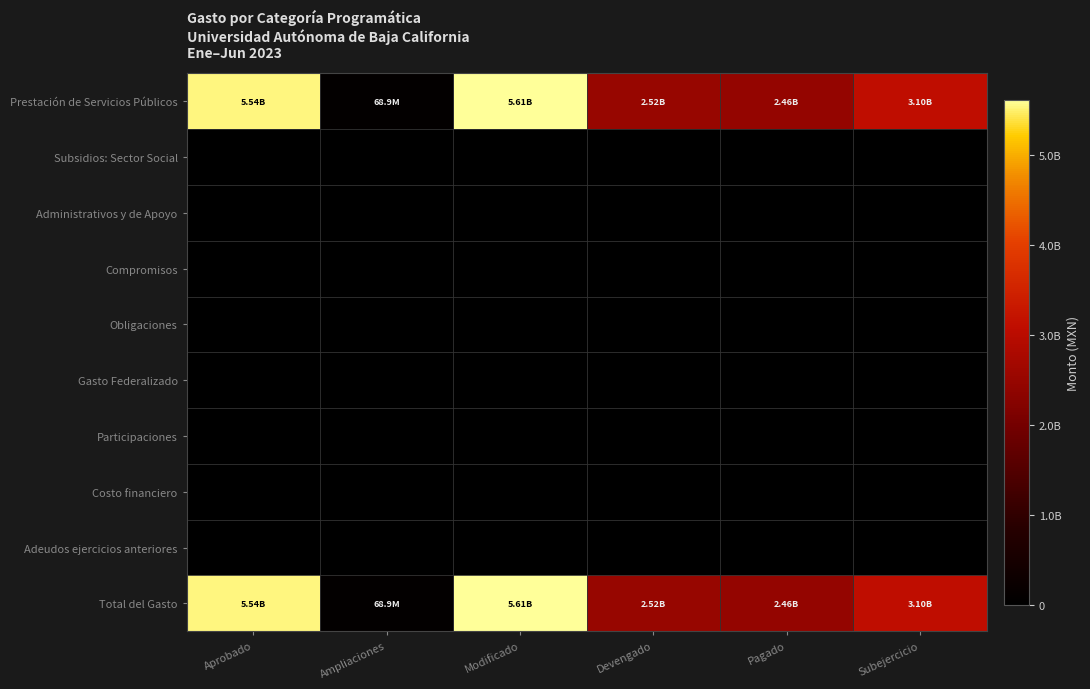

Reading left to right, extract all data points from this chart.

Prestación de Servicios Públicos: Aprobado=5544690664	Ampliaciones=68915194	Modificado=5613605858	Devengado=2518535897	Pagado=2458848645	Subejercicio=3095069961
Subsidios: Sector Social: Aprobado=0	Ampliaciones=0	Modificado=0	Devengado=0	Pagado=0	Subejercicio=0
Administrativos y de Apoyo: Aprobado=0	Ampliaciones=0	Modificado=0	Devengado=0	Pagado=0	Subejercicio=0
Compromisos: Aprobado=0	Ampliaciones=0	Modificado=0	Devengado=0	Pagado=0	Subejercicio=0
Obligaciones: Aprobado=0	Ampliaciones=0	Modificado=0	Devengado=0	Pagado=0	Subejercicio=0
Gasto Federalizado: Aprobado=0	Ampliaciones=0	Modificado=0	Devengado=0	Pagado=0	Subejercicio=0
Participaciones: Aprobado=0	Ampliaciones=0	Modificado=0	Devengado=0	Pagado=0	Subejercicio=0
Costo financiero: Aprobado=0	Ampliaciones=0	Modificado=0	Devengado=0	Pagado=0	Subejercicio=0
Adeudos ejercicios anteriores: Aprobado=0	Ampliaciones=0	Modificado=0	Devengado=0	Pagado=0	Subejercicio=0
Total del Gasto: Aprobado=5544690664	Ampliaciones=68915194	Modificado=5613605858	Devengado=2518535897	Pagado=2458848645	Subejercicio=3095069961